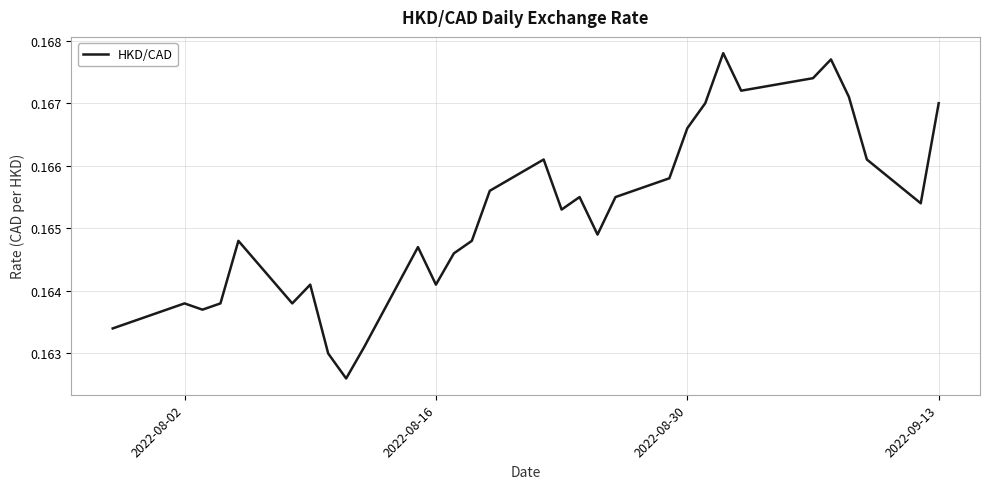

How many lines are shown in the chart?

1